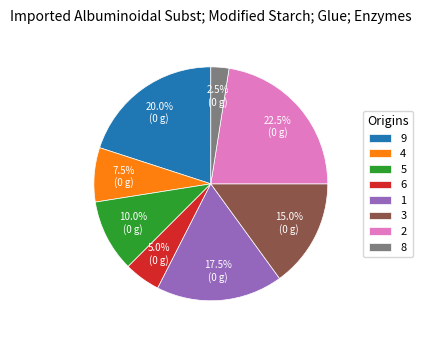

The 1 slice represents 1% of the pie. True or false?

False